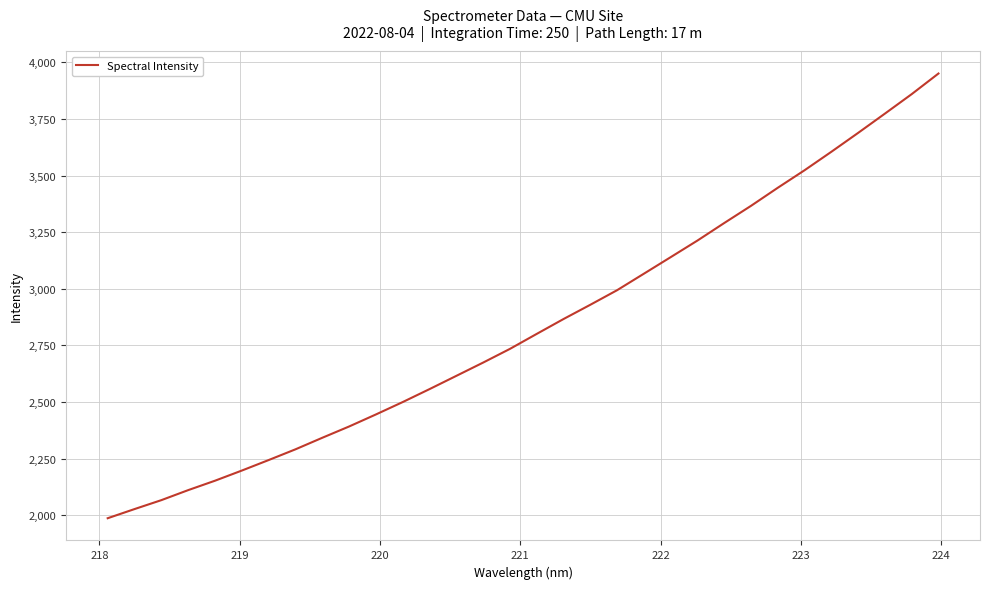

True or false: the data has more than 2 interior local peaks.

False